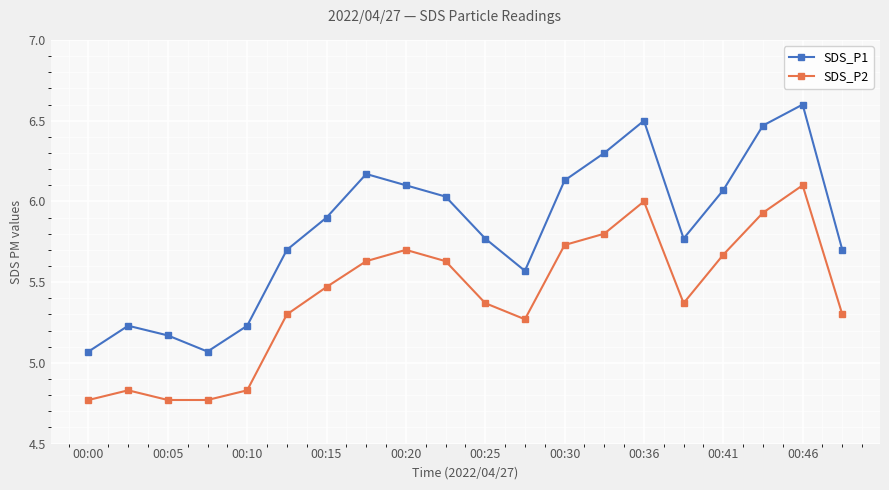

What is the maximum value shown in the chart?

6.6